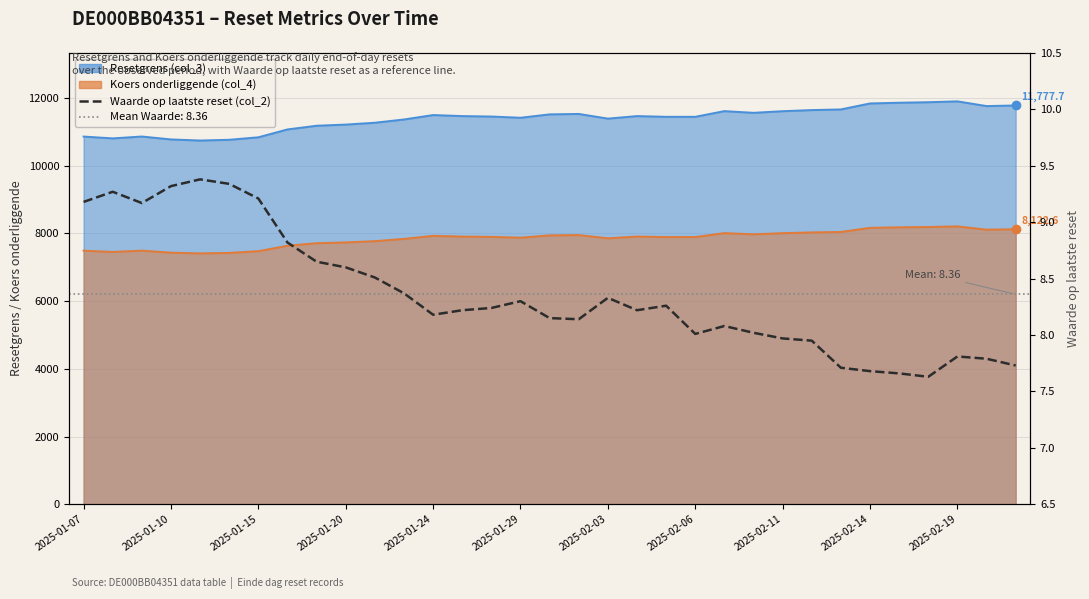

What is the change in value from 2025-01-24 to 2025-01-29?

+0.1